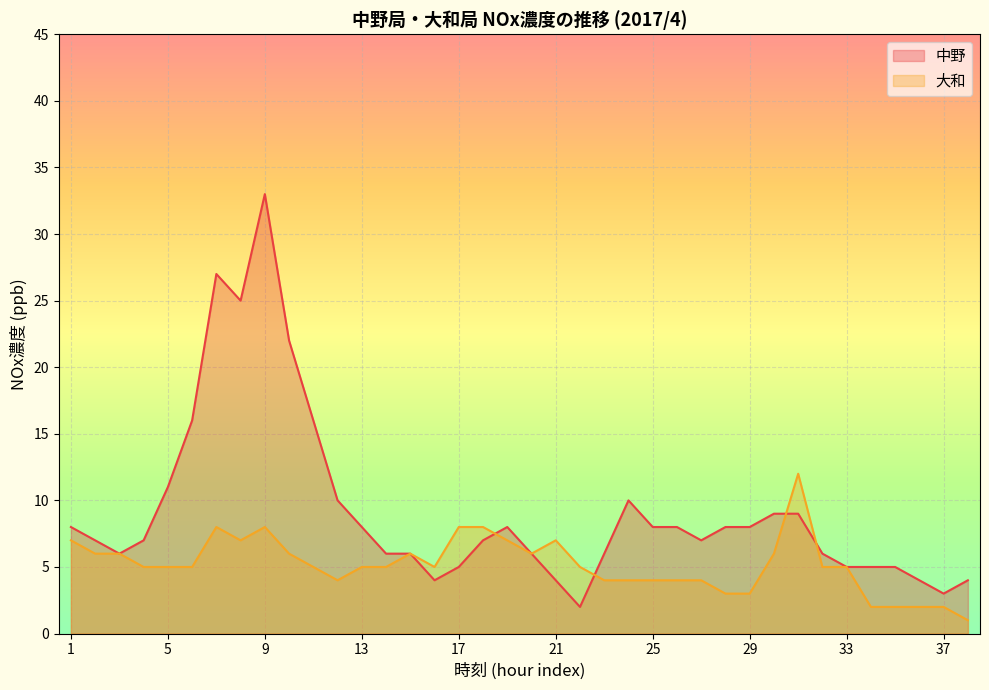

True or false: 中野 and 大和 intersect in this chart.

True